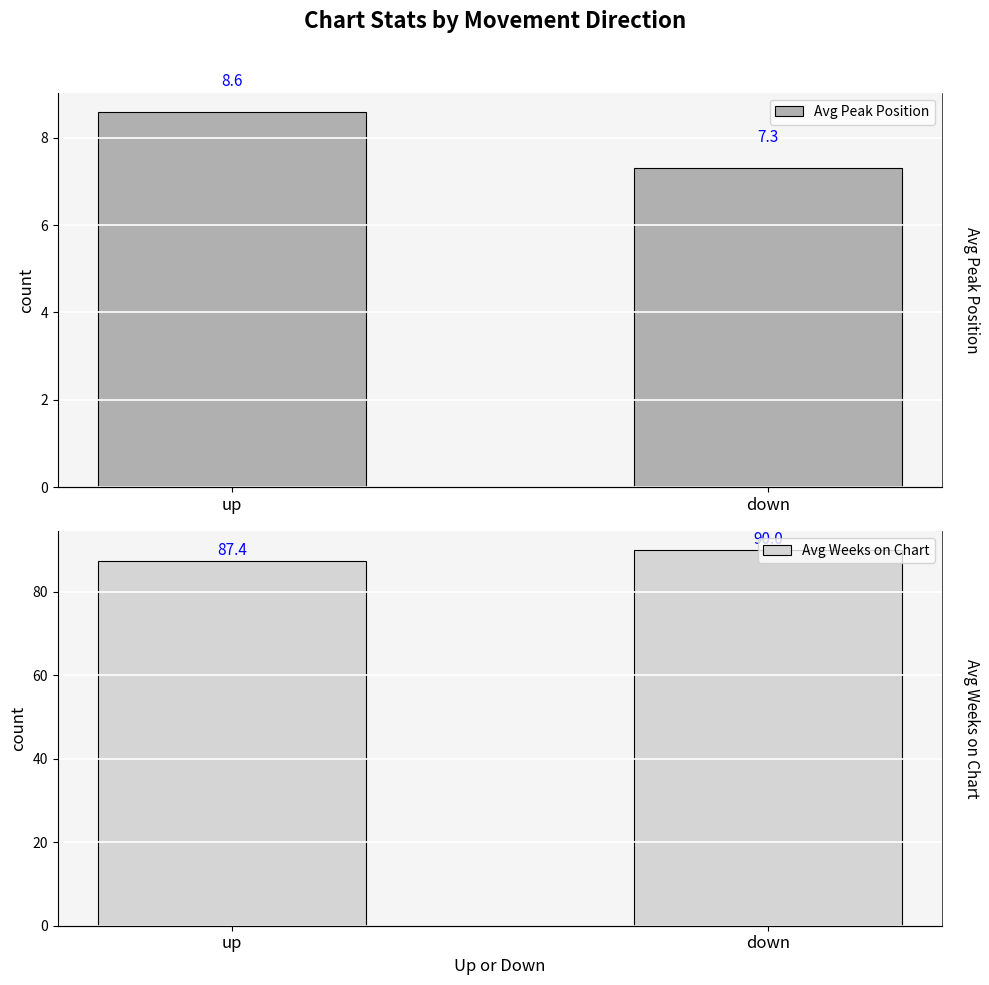

What is the difference between the Avg Peak Position values at down and up?

1.3